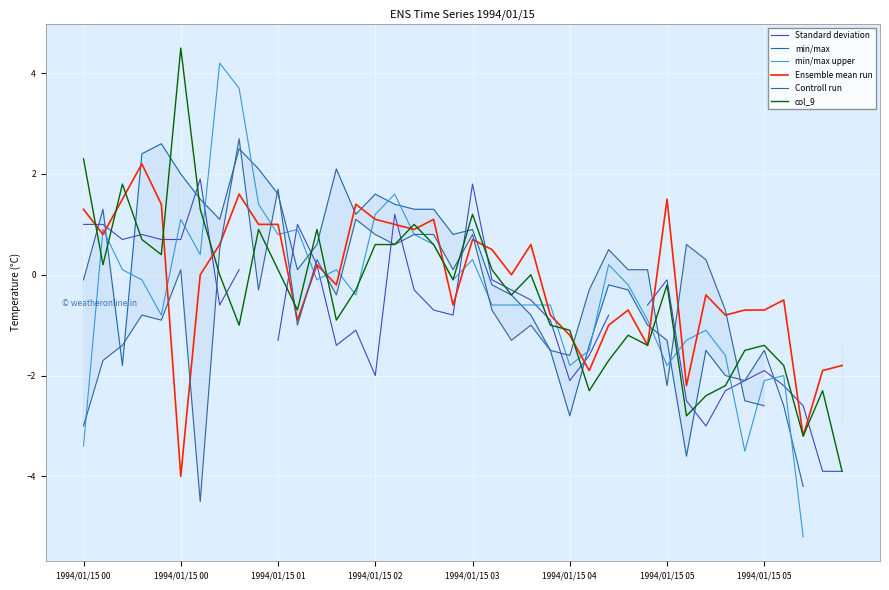

True or false: Ensemble mean run has a value of 1.3 at 1994/01/15 00.

True